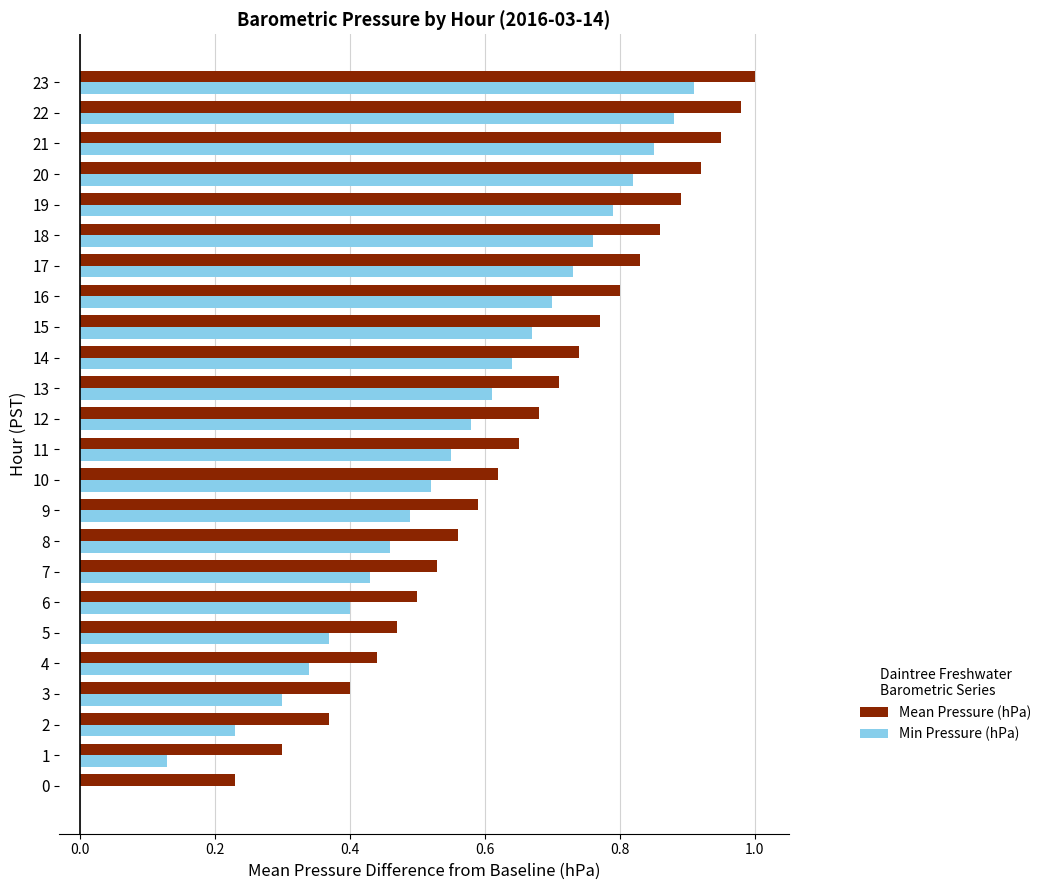

At which label does Min Pressure (hPa) reach its peak?

23